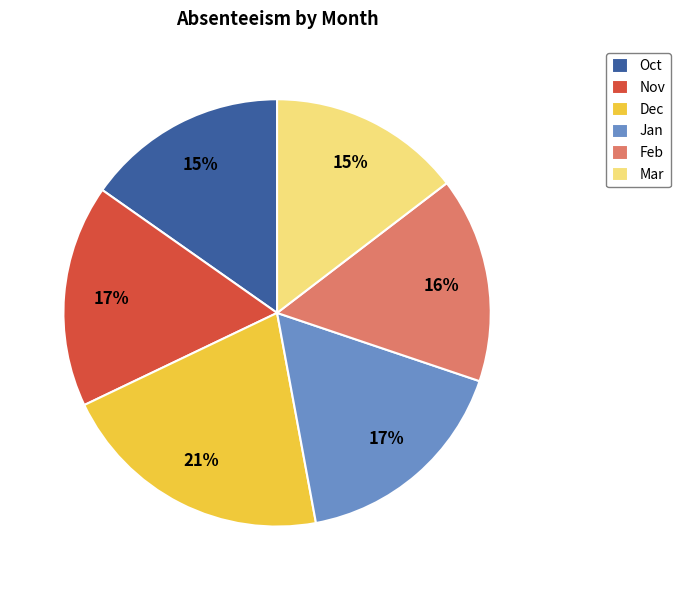

To the nearest percent, what is the difference between the largest and smallest slice percentages?

6%